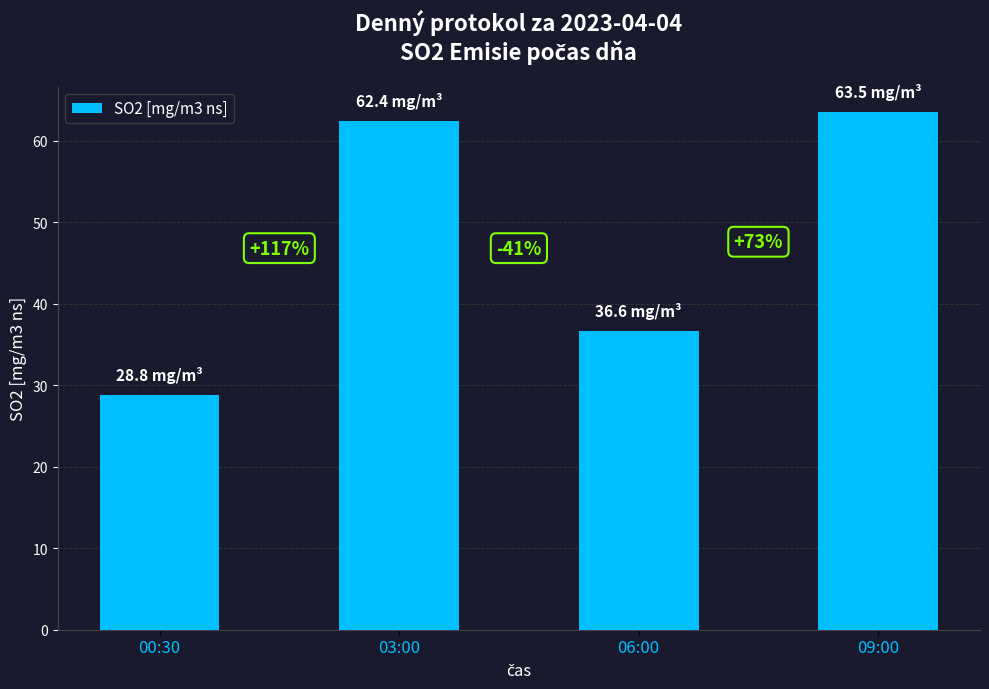

What is the greatest value displayed?

63.5